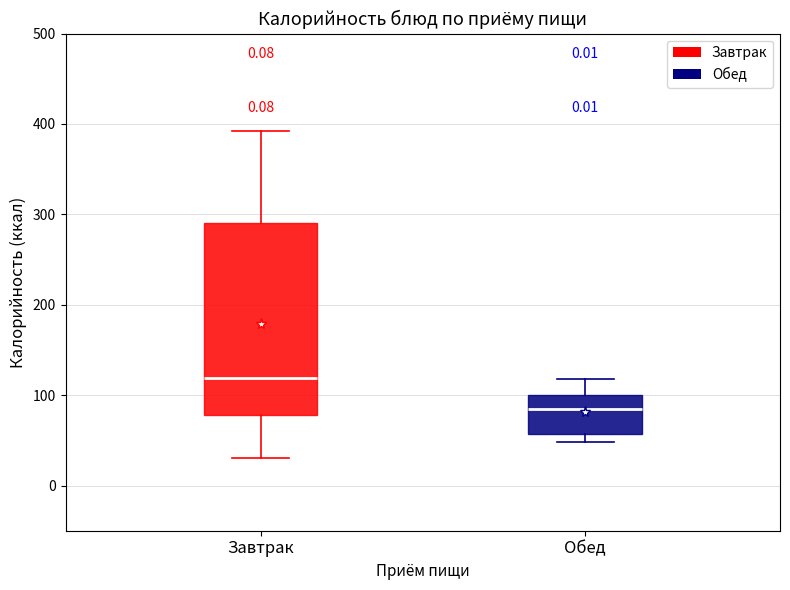

Comparing the boxes themselves (not the whiskers), which one is the tallest?

Завтрак